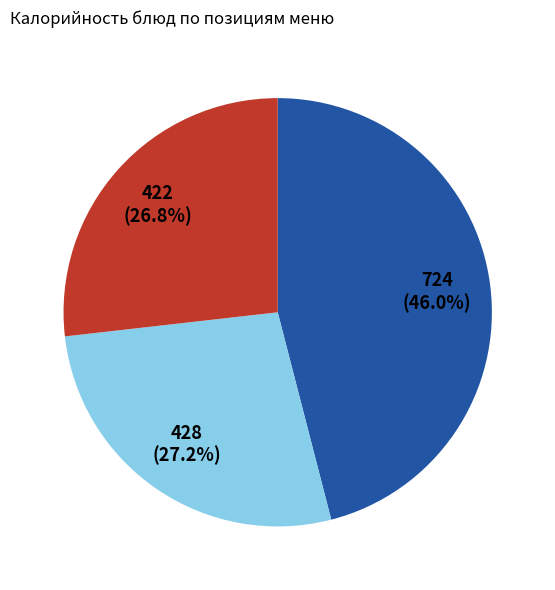

Is there a majority slice in this chart?

No